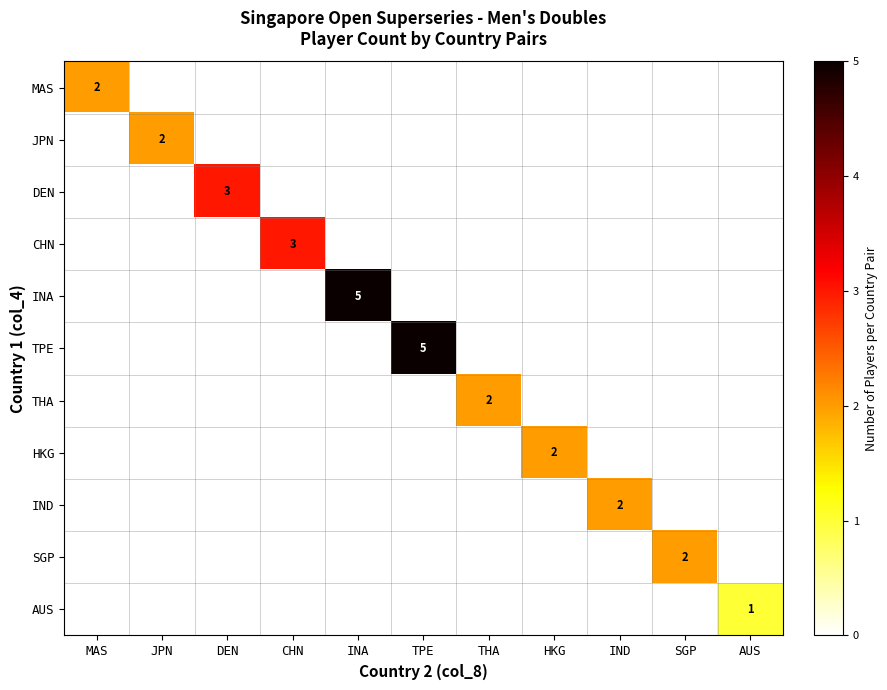

At THA, list the series in order from largest to smallest.

THA, MAS, JPN, DEN, CHN, INA, TPE, HKG, IND, SGP, AUS